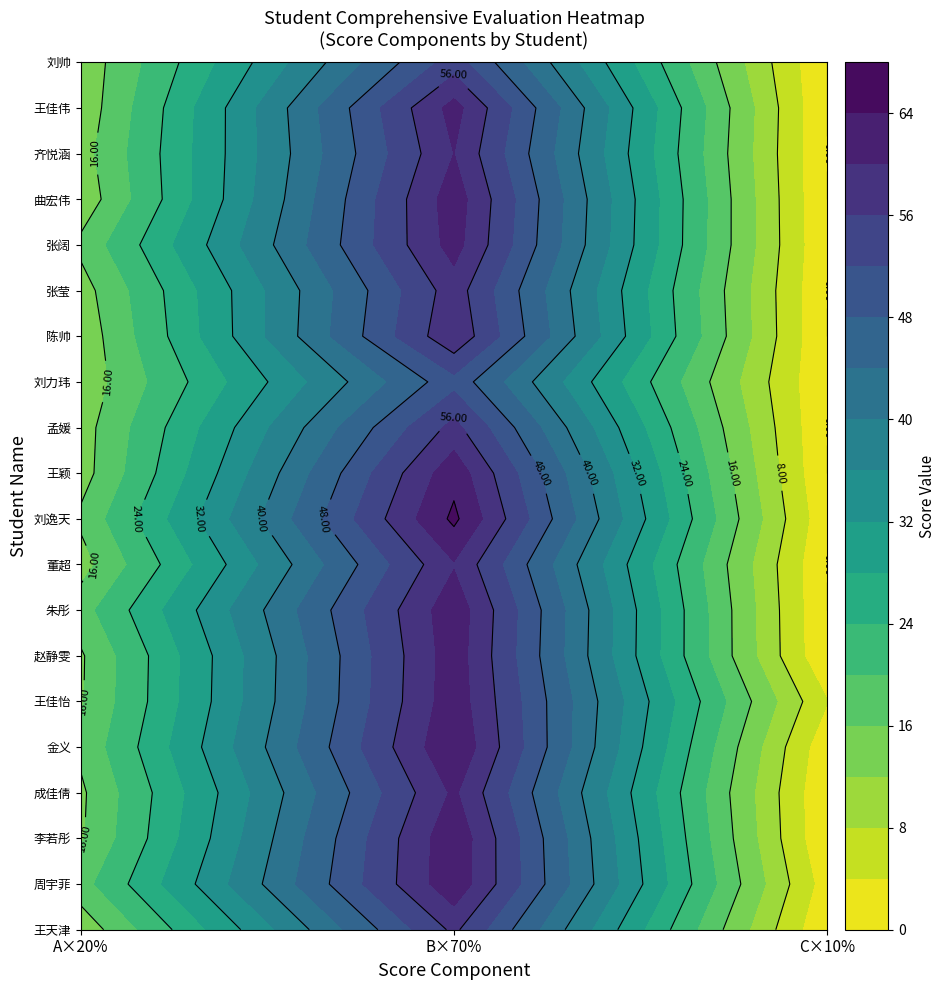

What is the highest value of the 王天津 series?

56.9